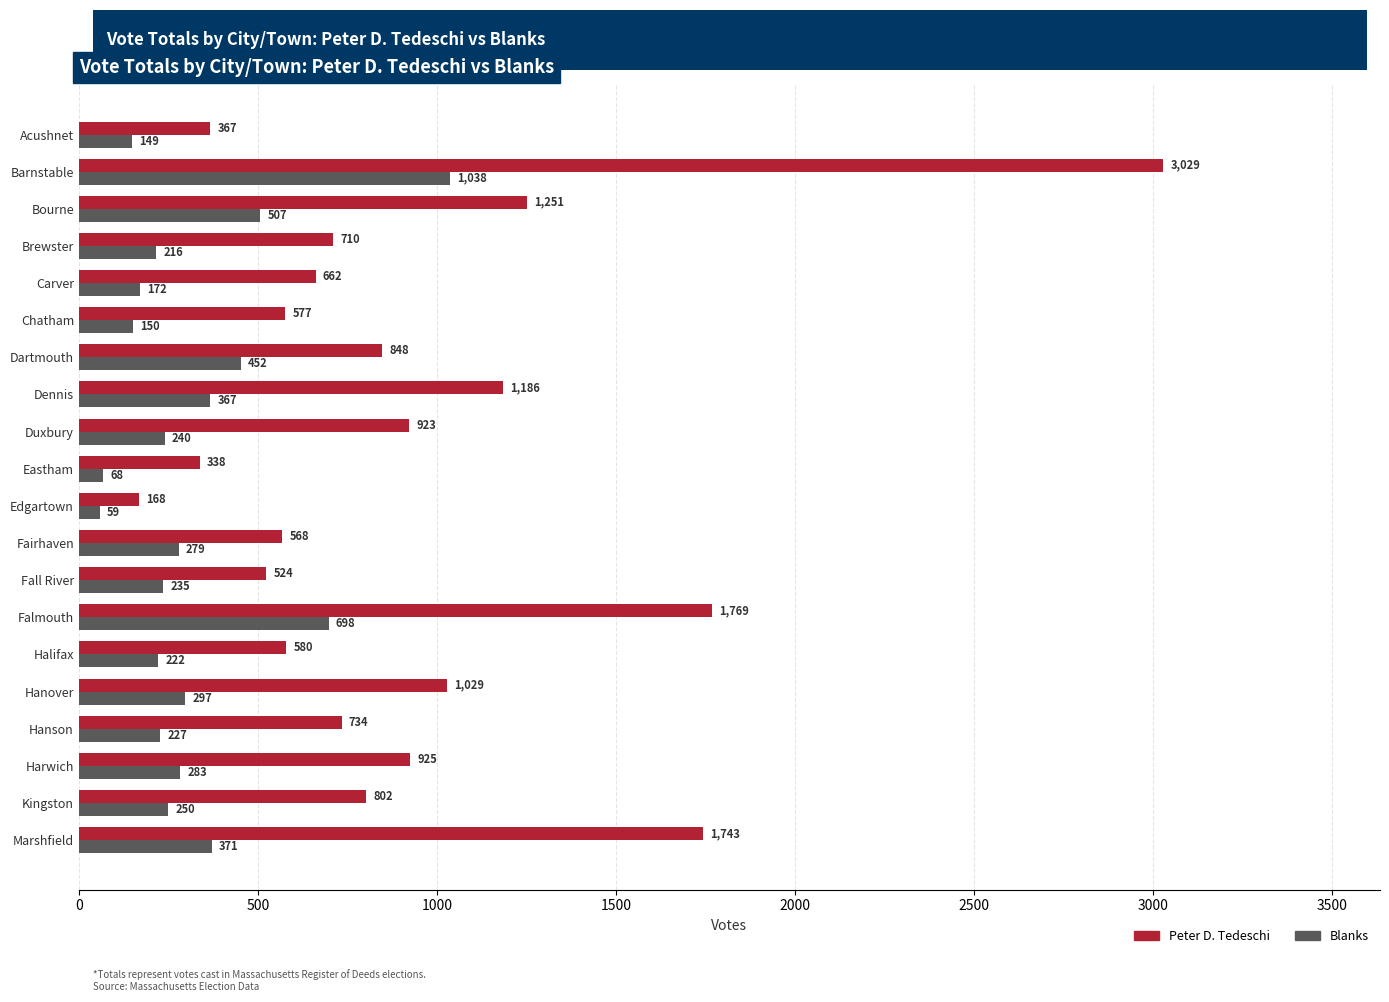

True or false: Blanks has a value of 250 at Kingston.

True